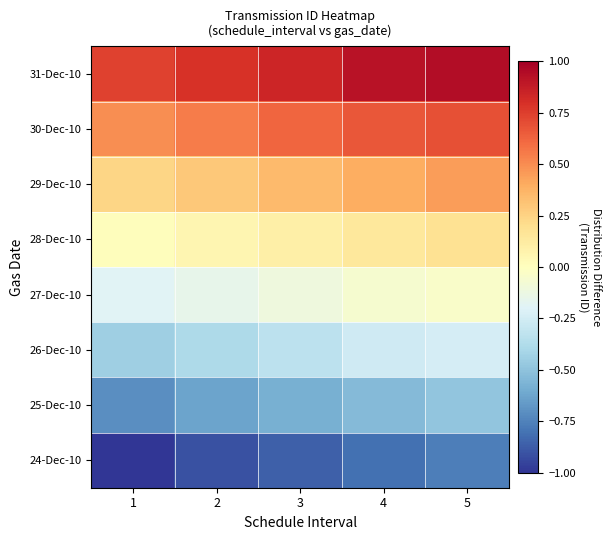

Between 1 and 3, which series saw the biggest shift?

24-Dec-10